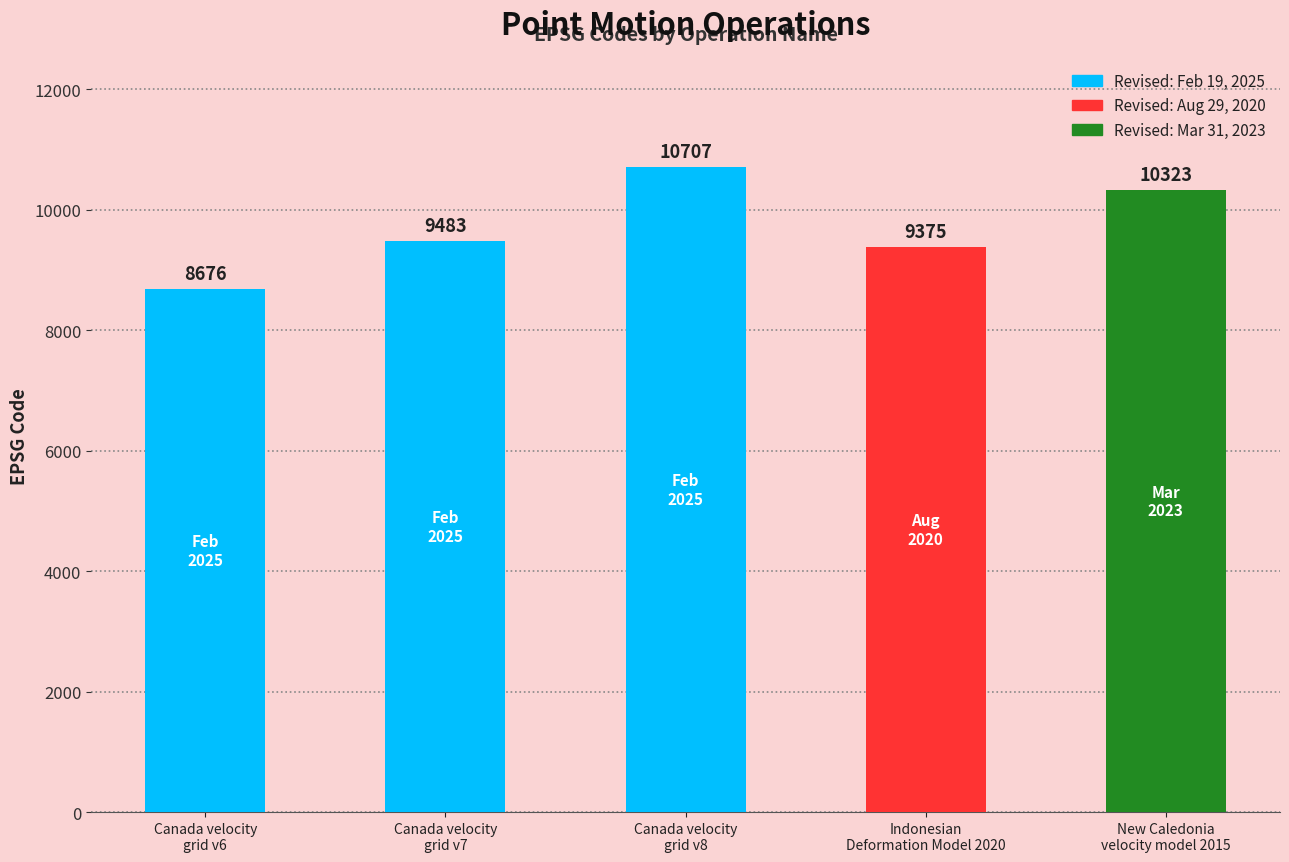

What value does the data have at New Caledonia
velocity model 2015, to the nearest 100?

10300